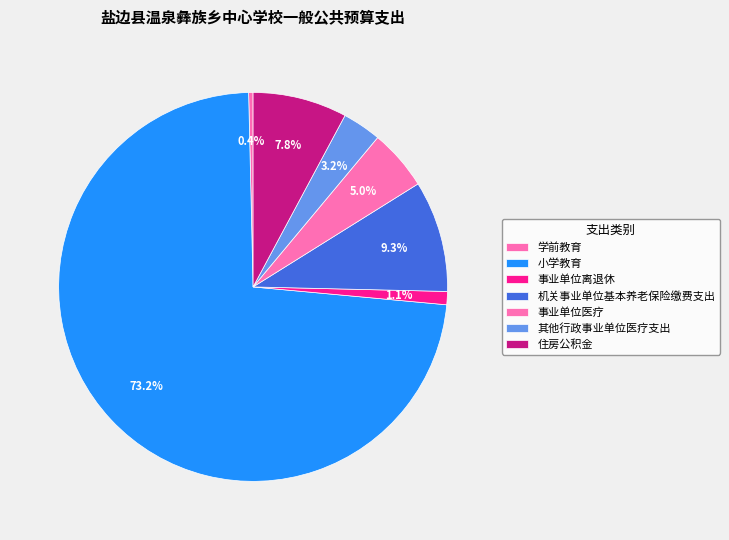

How many slices are in this pie chart?

7